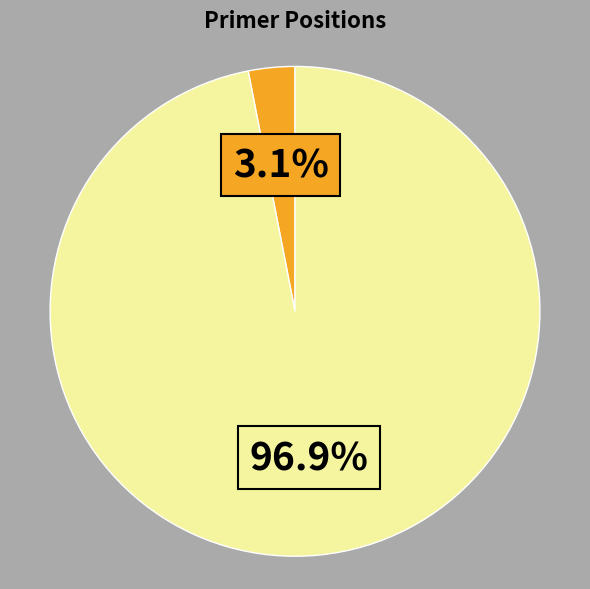

Is there a majority slice in this chart?

Yes